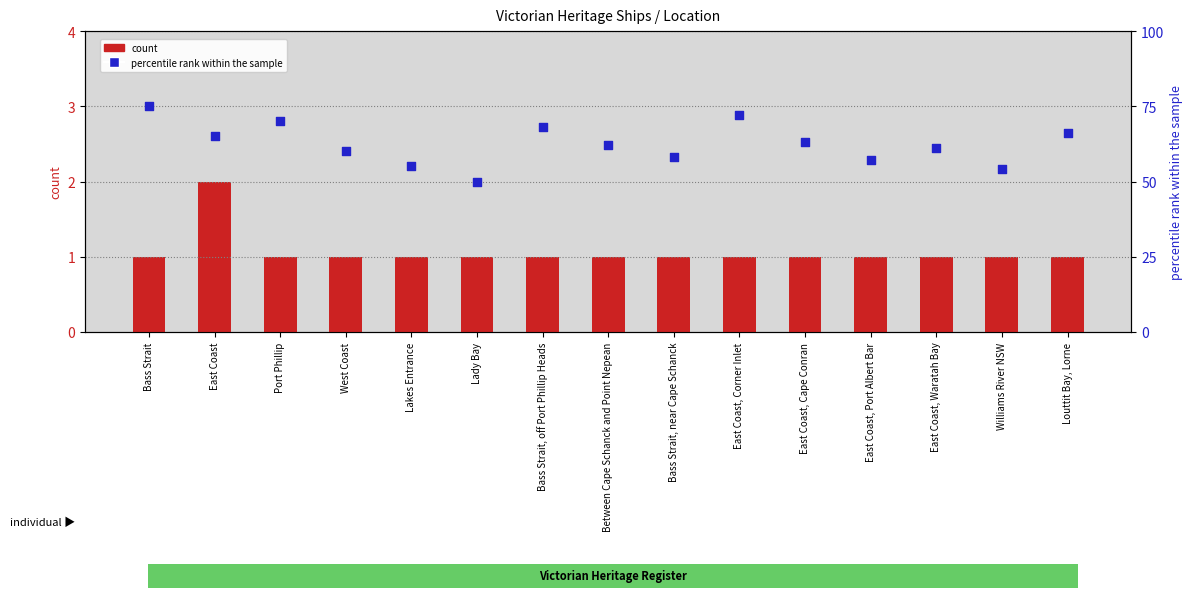

Which series has the largest total across all categories?

percentile rank within the sample